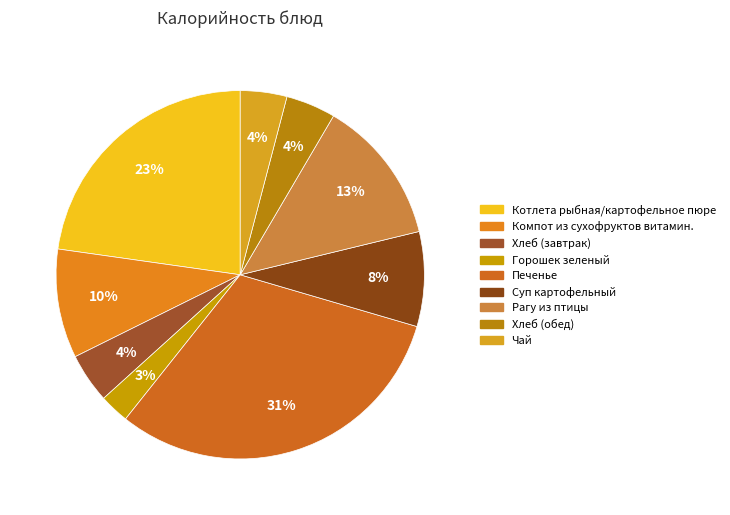

To the nearest percent, what portion does Горошек зеленый represent?

3%